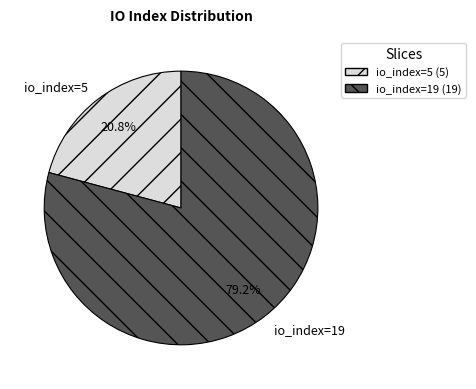

Rank the categories by value from highest to lowest.

io_index=19, io_index=5